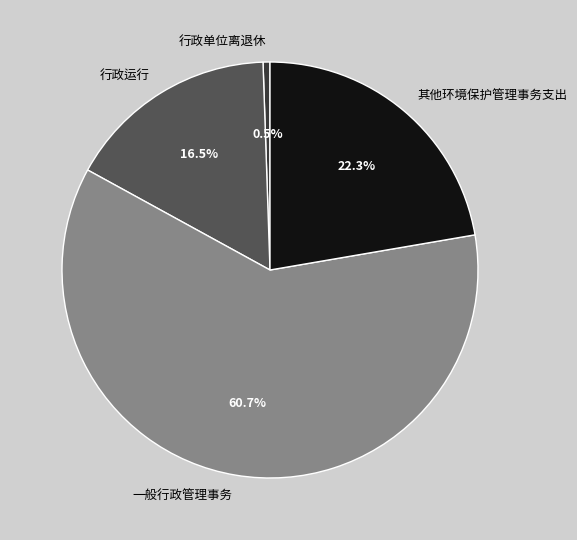

The 行政运行 slice represents 4% of the pie. True or false?

False